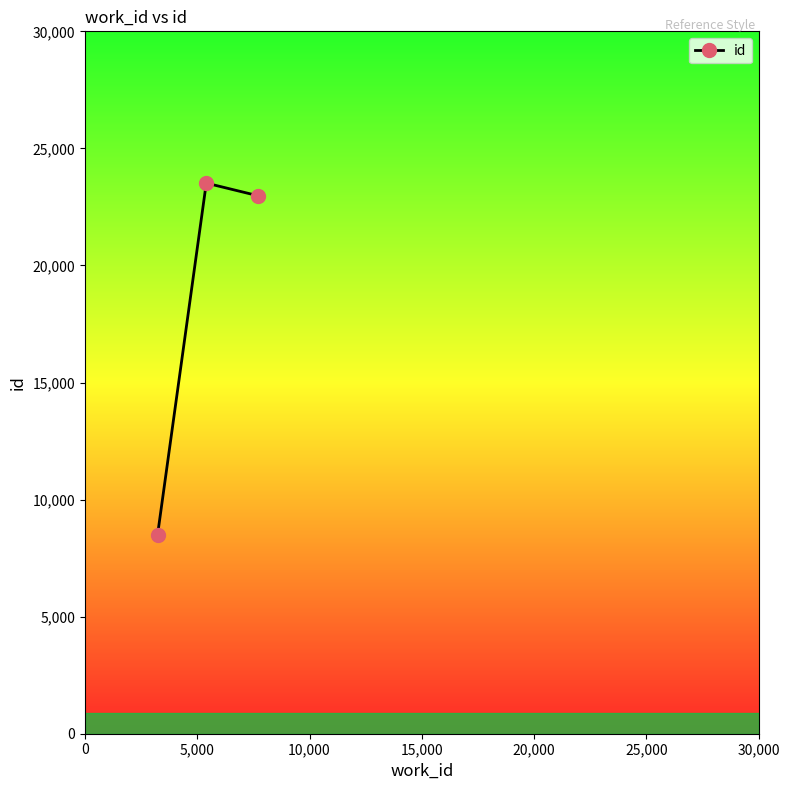

What is the difference between the maximum and minimum values?

15035